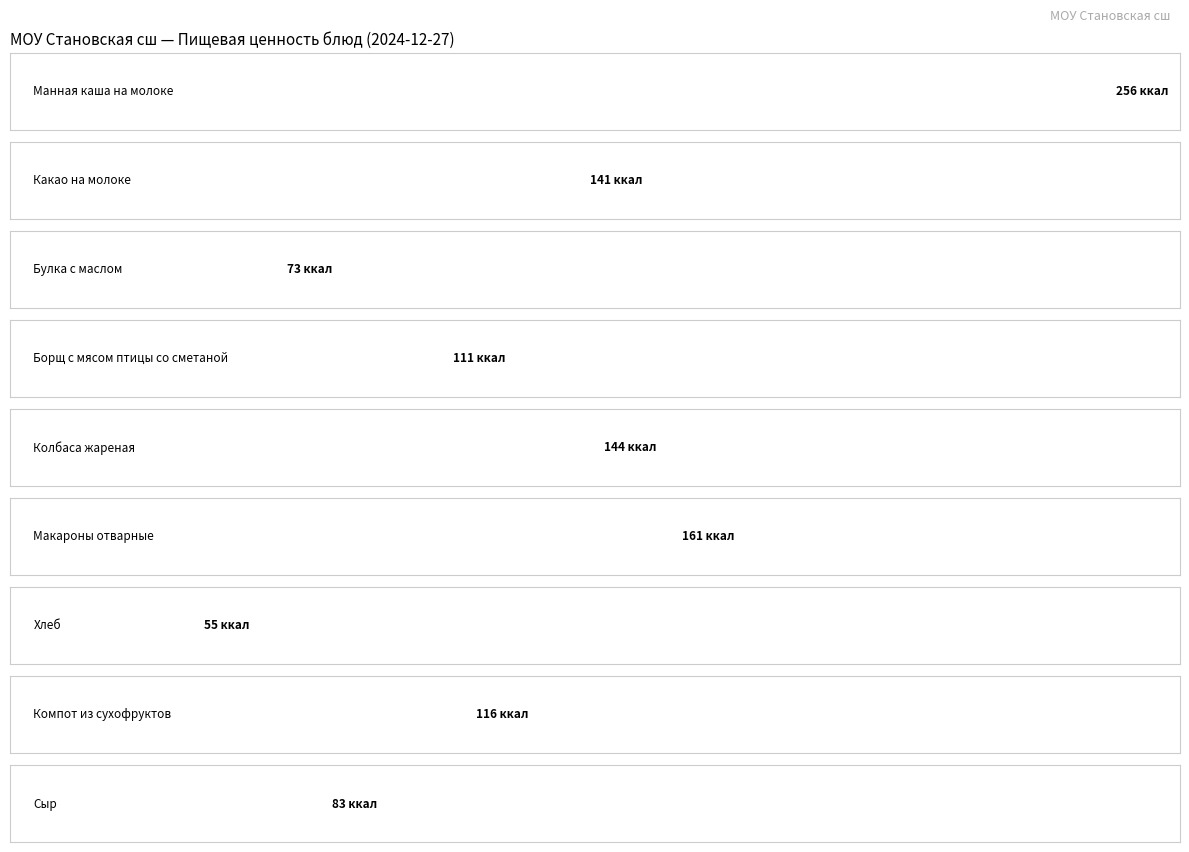

Is the value of Белки at Колбаса жареная greater than the value of Калорийность at Колбаса жареная?

No